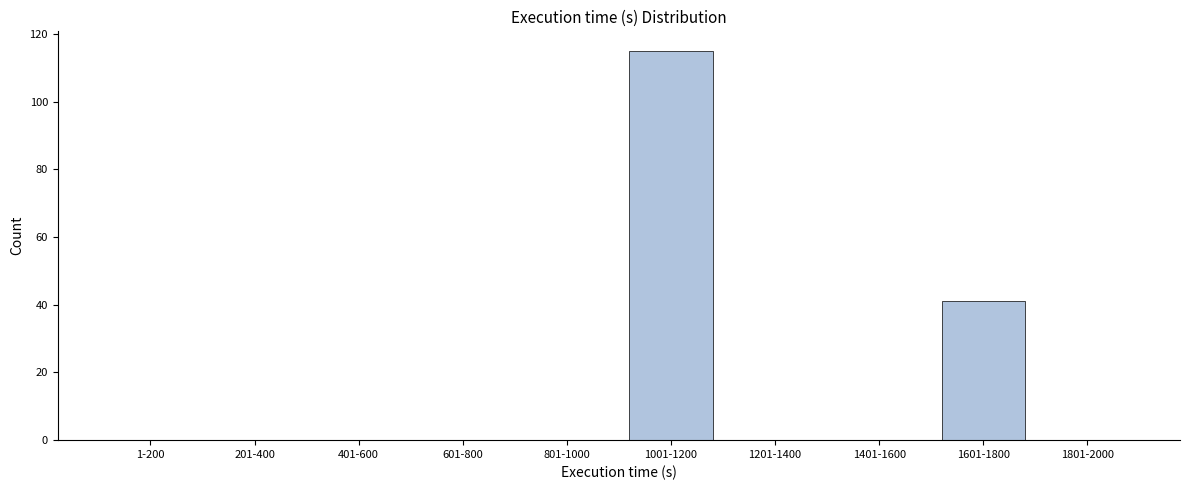

Reading left to right, extract all data points from this chart.

1-200=0	201-400=0	401-600=0	601-800=0	801-1000=0	1001-1200=115	1201-1400=0	1401-1600=0	1601-1800=41	1801-2000=0